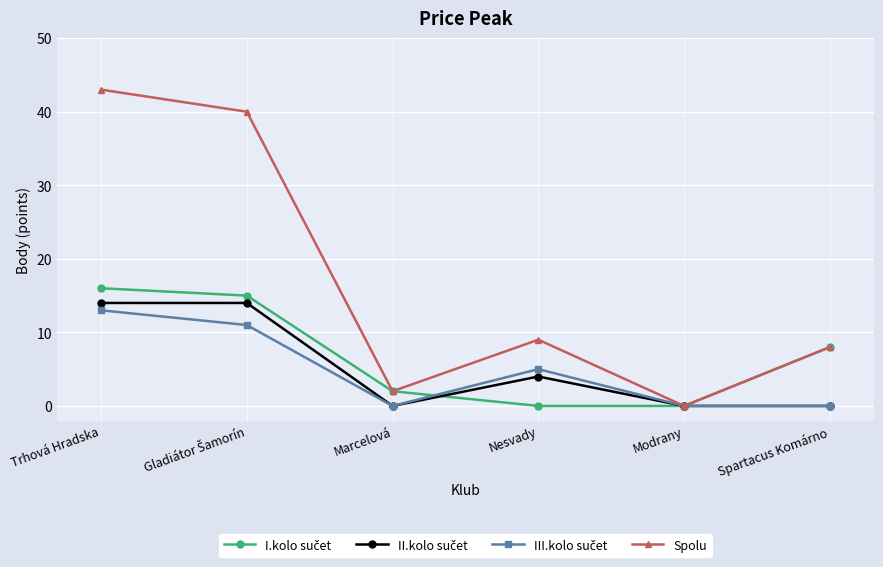

What is the total value across all series at Nesvady?

18